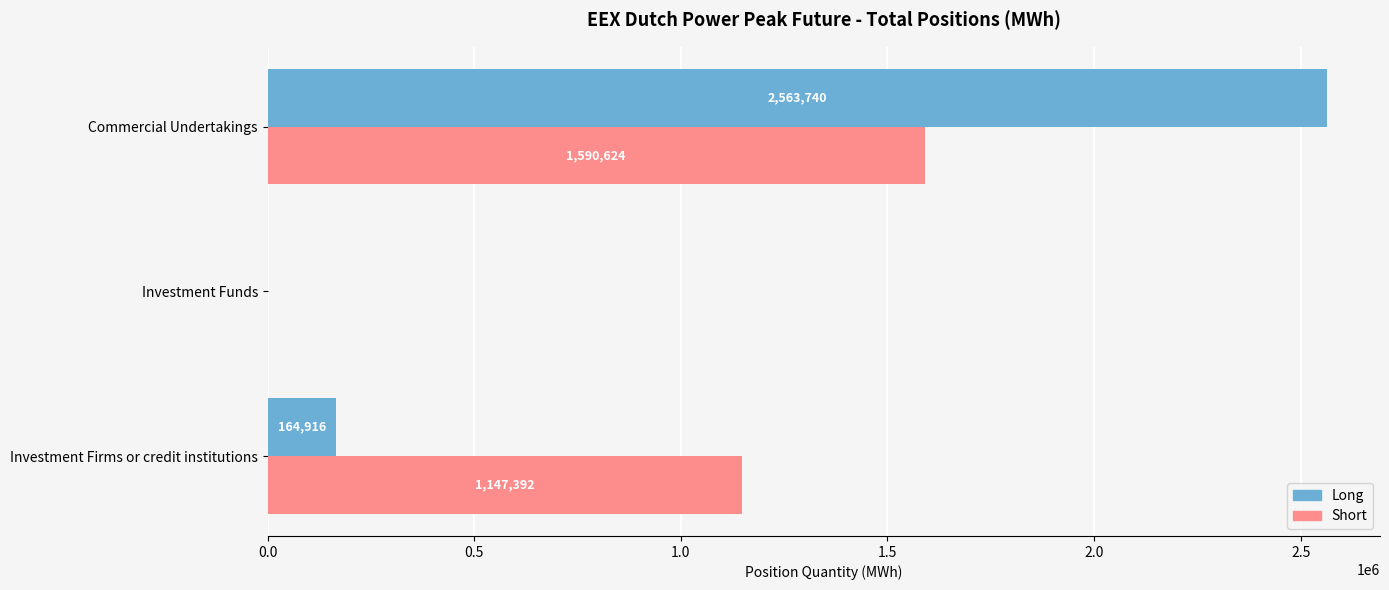

What is the sum of the Short values at Investment Firms or credit institutions and Investment Funds?

1147392